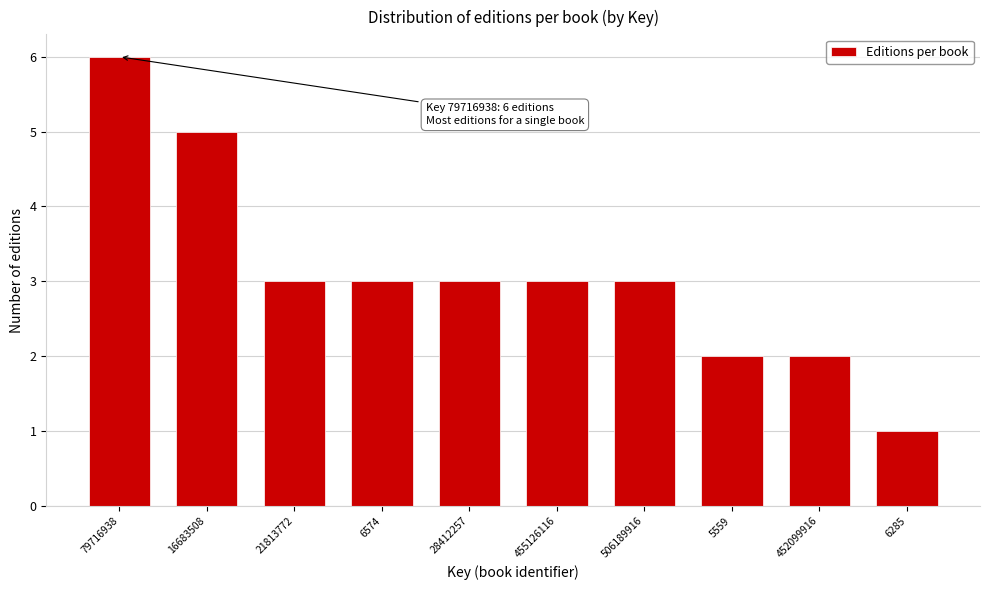

Reading left to right, what are all the values shown in this chart?

6	5	3	3	3	3	3	2	2	1